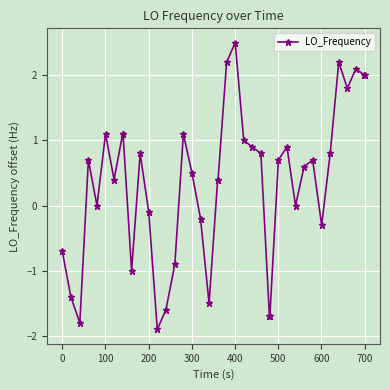

Count the number of categories in the chart.

40